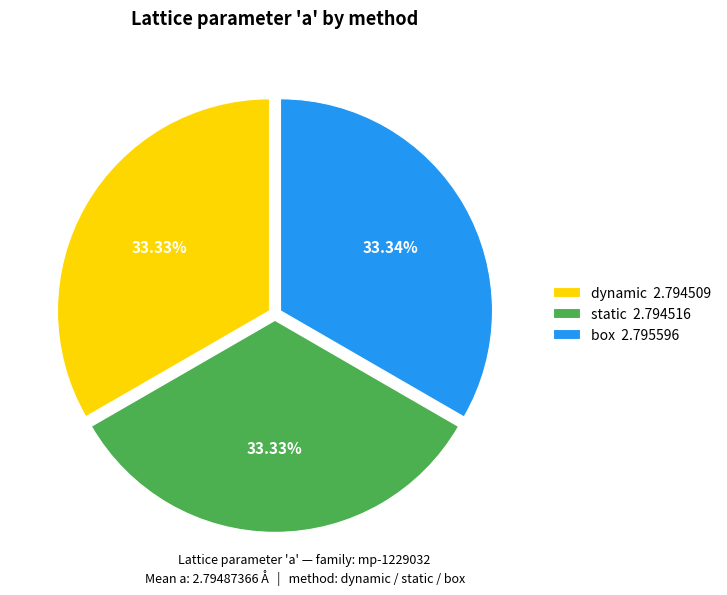

Is there a majority slice in this chart?

No